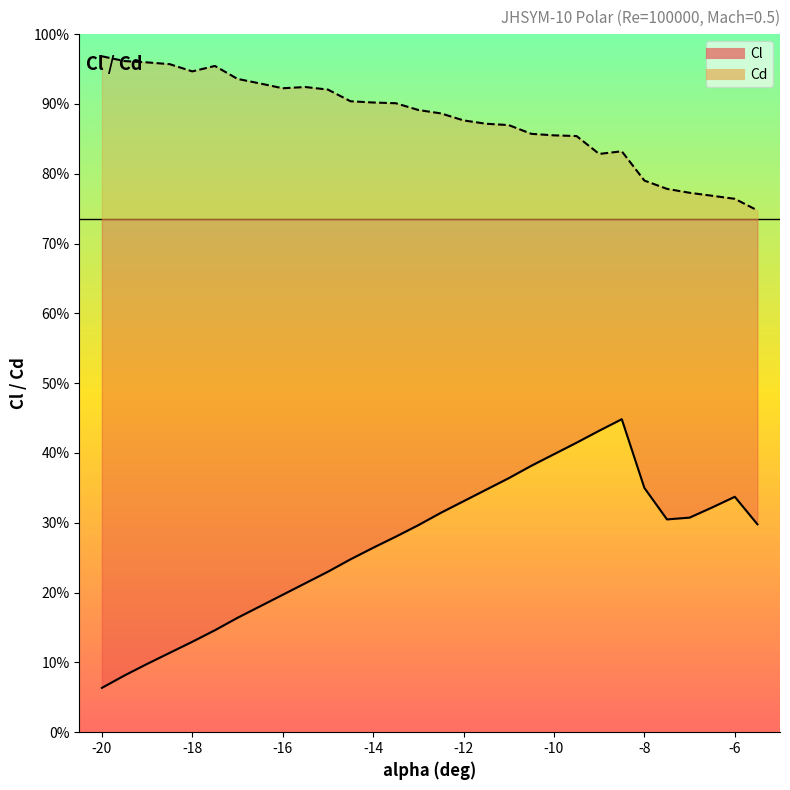

True or false: Cl and Cd intersect in this chart.

False